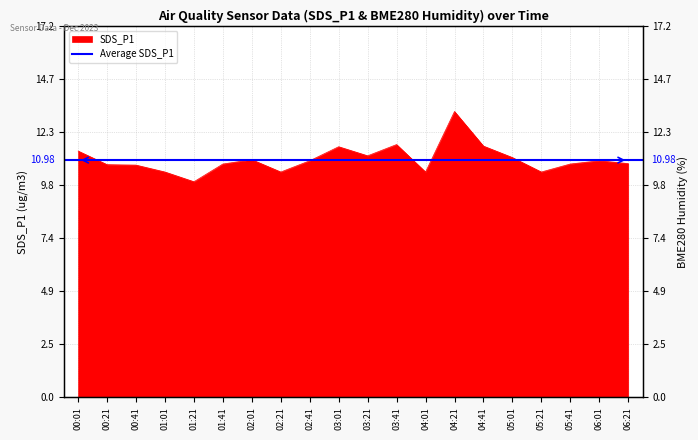

Reading right to left, transcribe all the data shown in this chart.

10.8	10.9	10.8	10.4	11.1	11.6	13.2	10.4	11.7	11.2	11.6	10.9	10.4	11.0	10.8	10.0	10.4	10.8	10.8	11.4